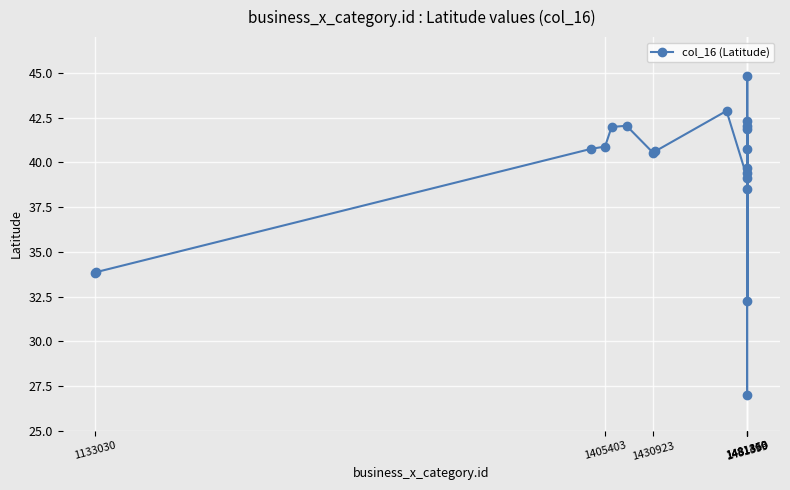

What is the smallest value displayed?

27.0